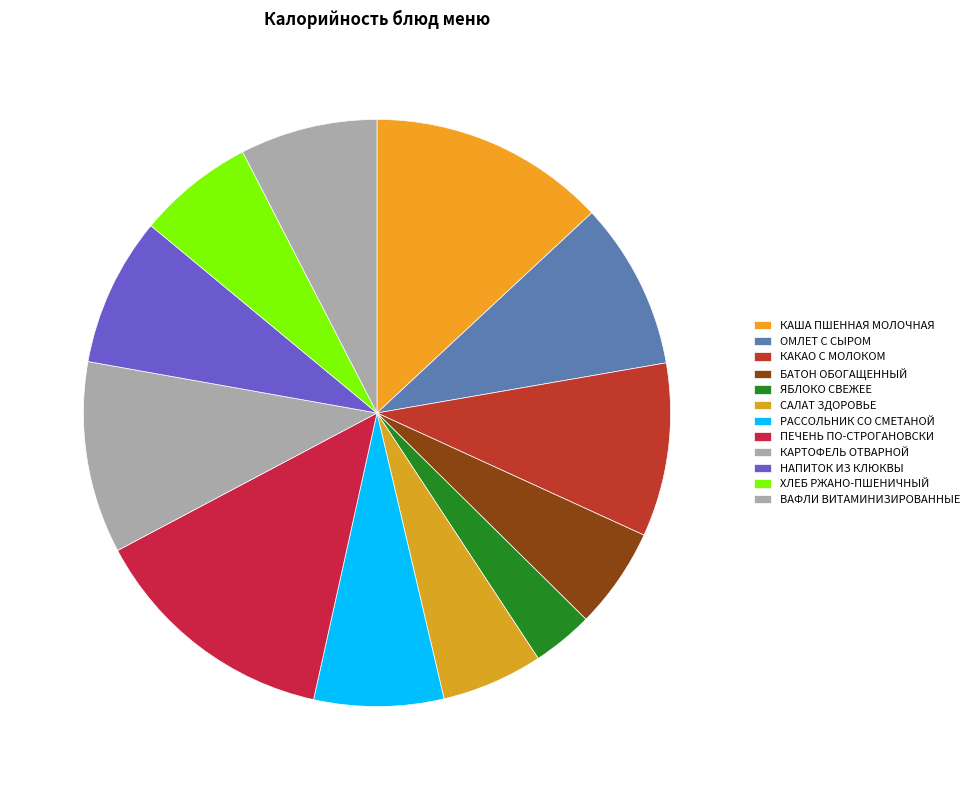

Which category has the smallest portion of the pie?

ЯБЛОКО СВЕЖЕЕ